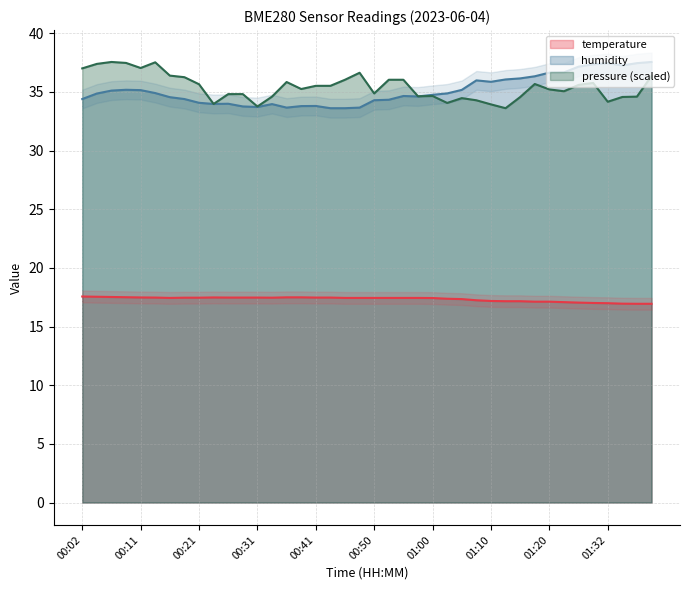

What is the total value across all series at 00:43?

86.6